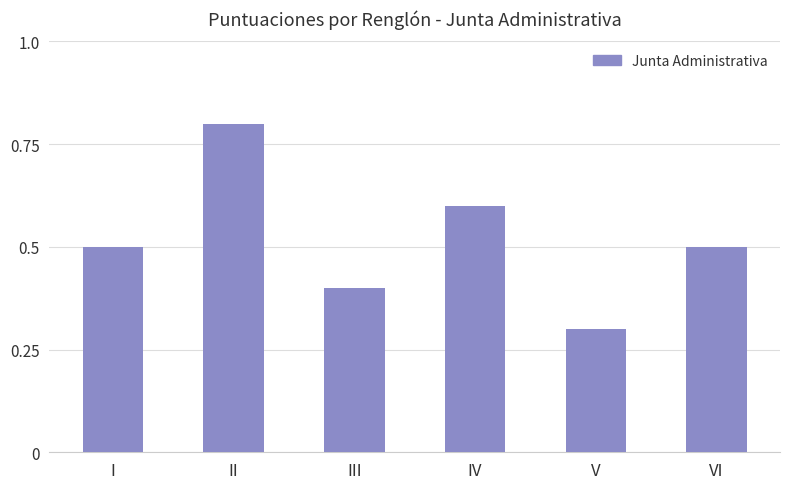

True or false: the data shows 0.3 at VI.

False